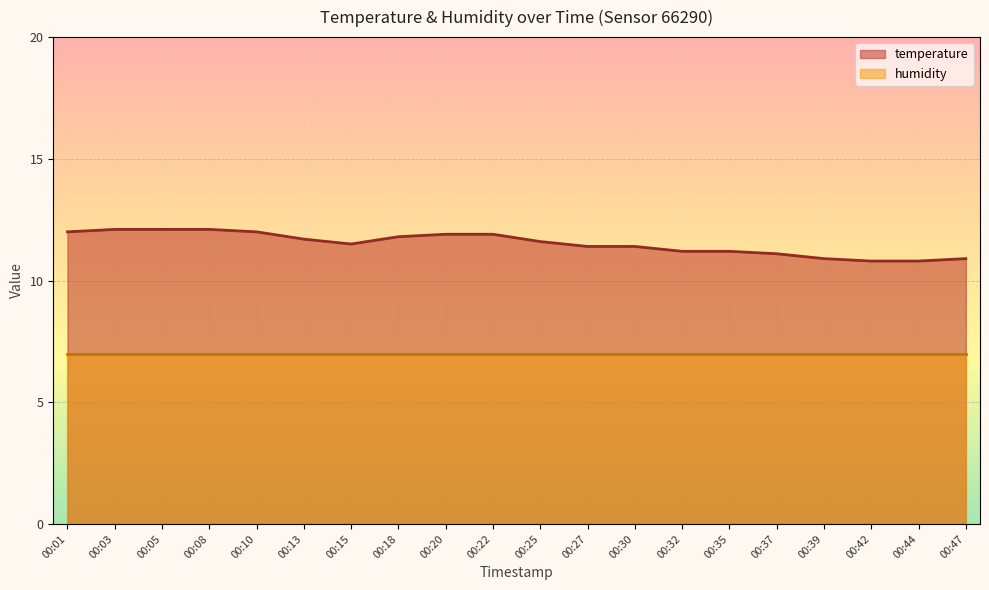

Rank the categories by value from highest to lowest.

00:03, 00:05, 00:08, 00:01, 00:10, 00:20, 00:22, 00:18, 00:13, 00:25, 00:15, 00:27, 00:30, 00:32, 00:35, 00:37, 00:39, 00:47, 00:42, 00:44